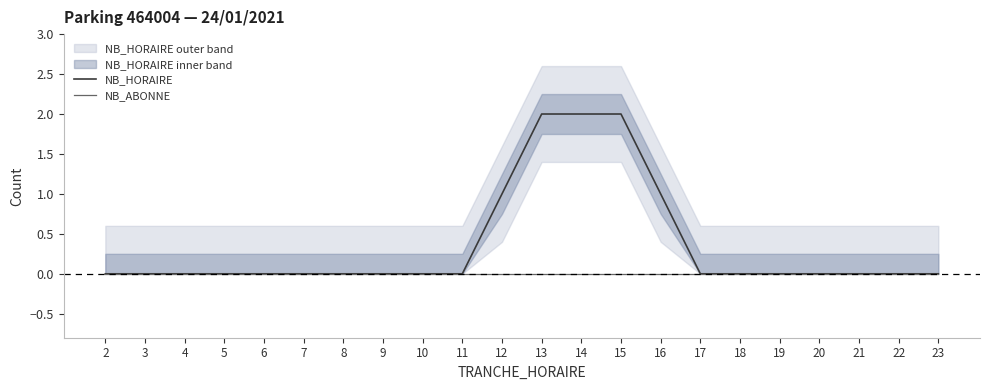

What is the maximum value shown in the chart?

2